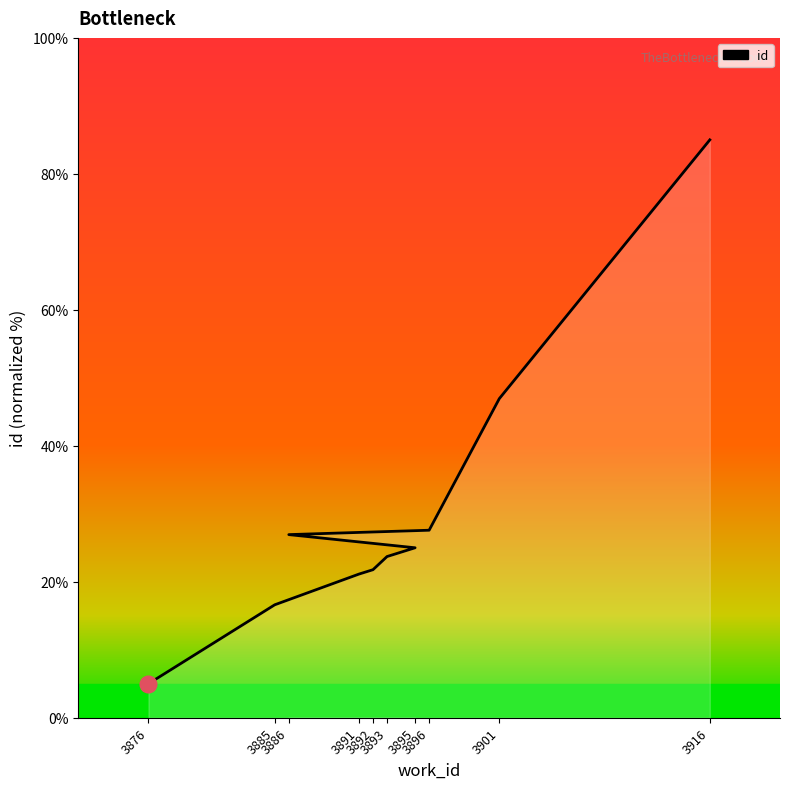

What is the difference between the maximum and minimum values?

80.0